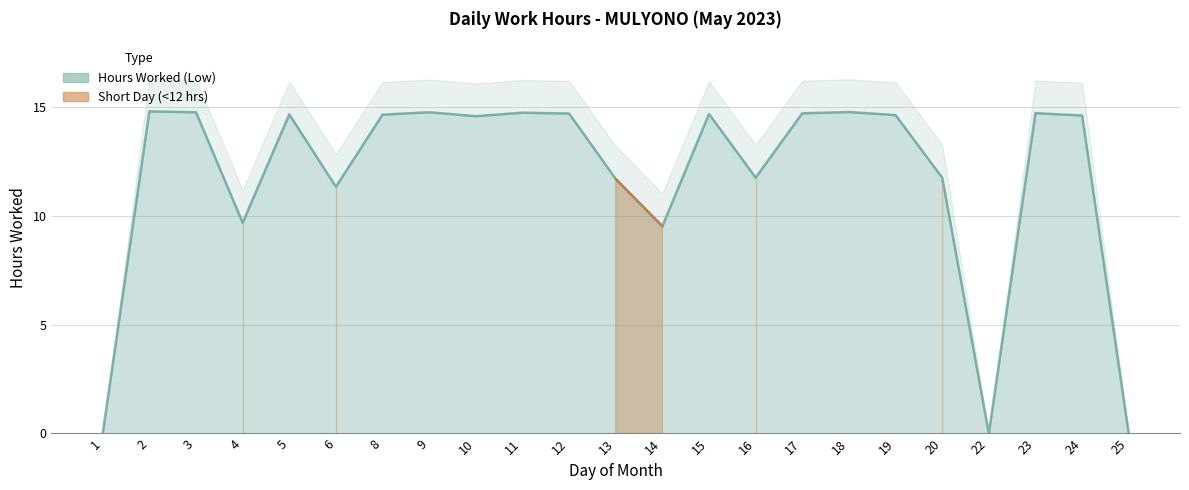

What is the value of the 13th point from the left?

9.5